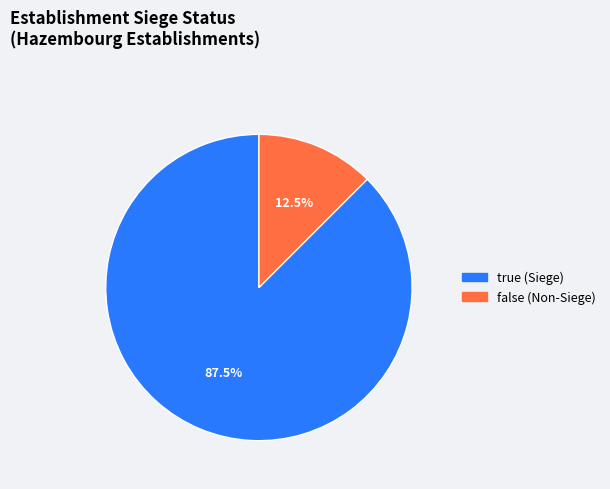

To the nearest percent, what is the difference between the false and true slice percentages?

75%